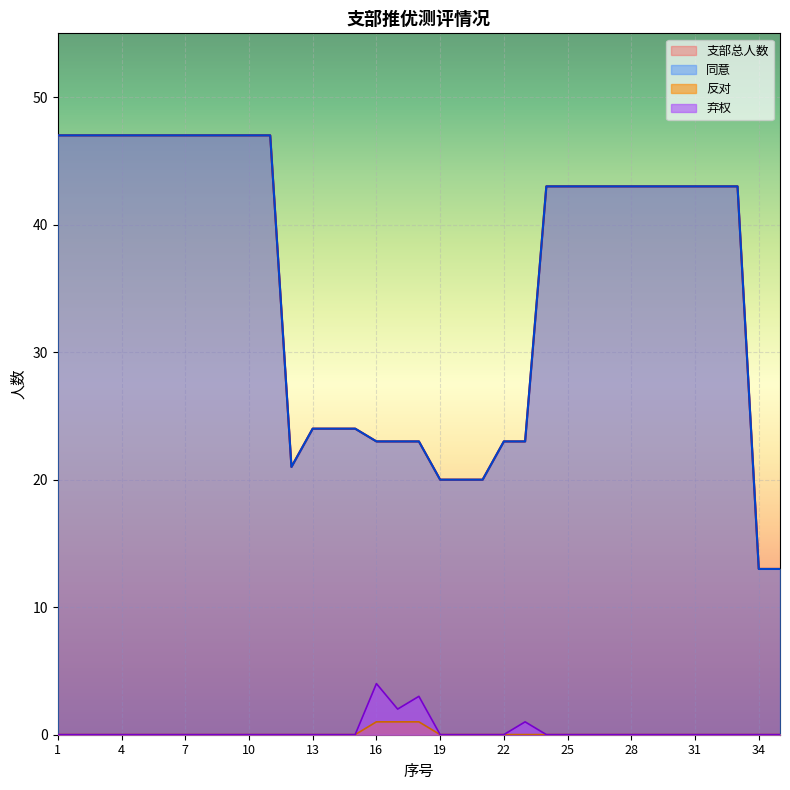

True or false: 弃权 and 同意 intersect in this chart.

False